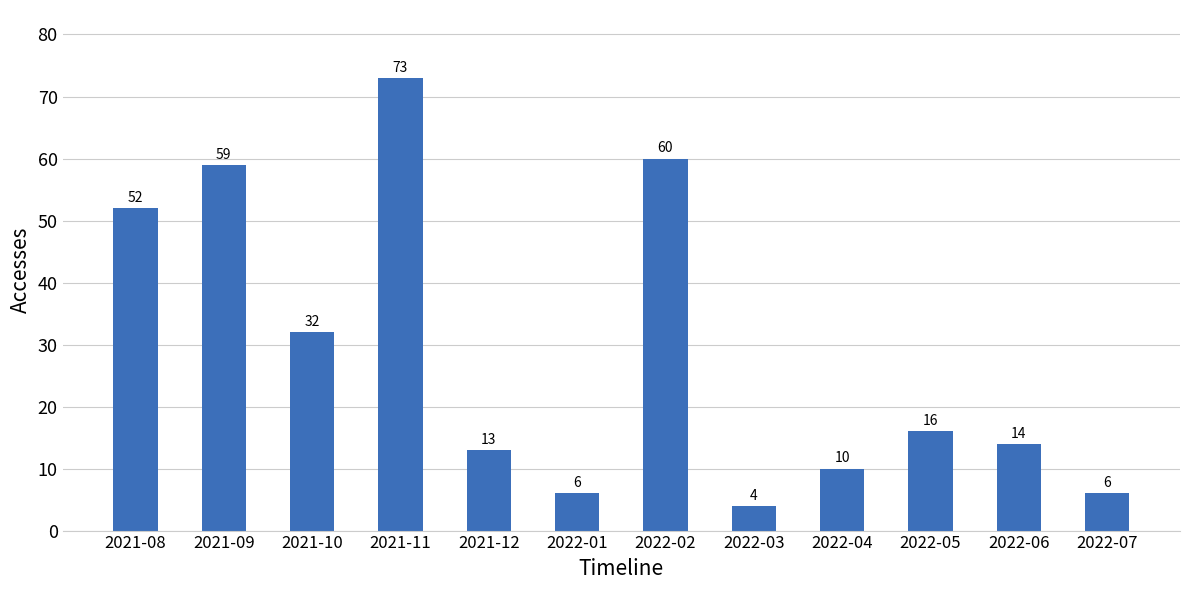

What is the change in value from 2021-08 to 2022-01?

-46